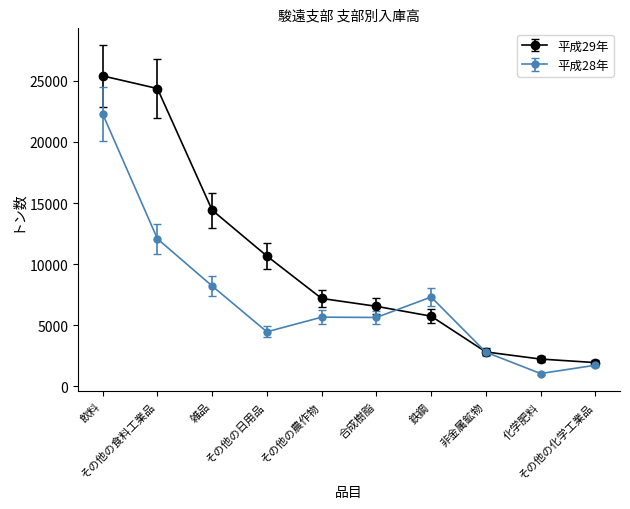

What is the sum of the 平成29年 values at 合成樹脂 and 化学肥料?

8790